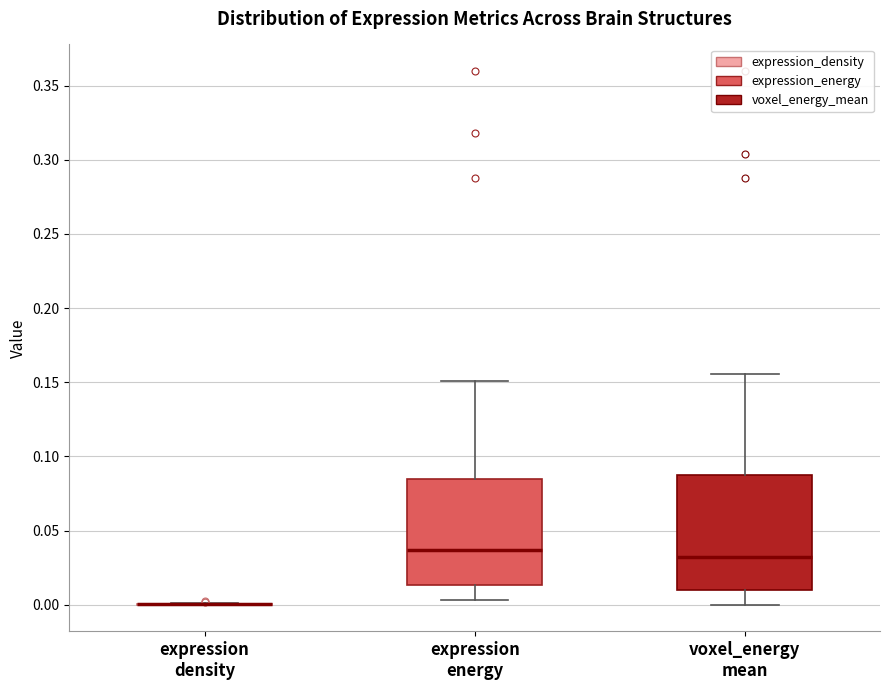

Reading left to right, transcribe this box plot: for each box, give where its median line is, the range the box spans, and where its two whiskers end, as read against the y-axis. The values are not printed on the chart, so give them approximately, as read against the axis.

expression density: box collapsed to a line at 0.000, whiskers 0.000 to 0.000
expression energy: median 0.035, box 0.015 to 0.085, whiskers 0.005 to 0.150
voxel_energy mean: median 0.030, box 0.010 to 0.090, whiskers 0.000 to 0.155